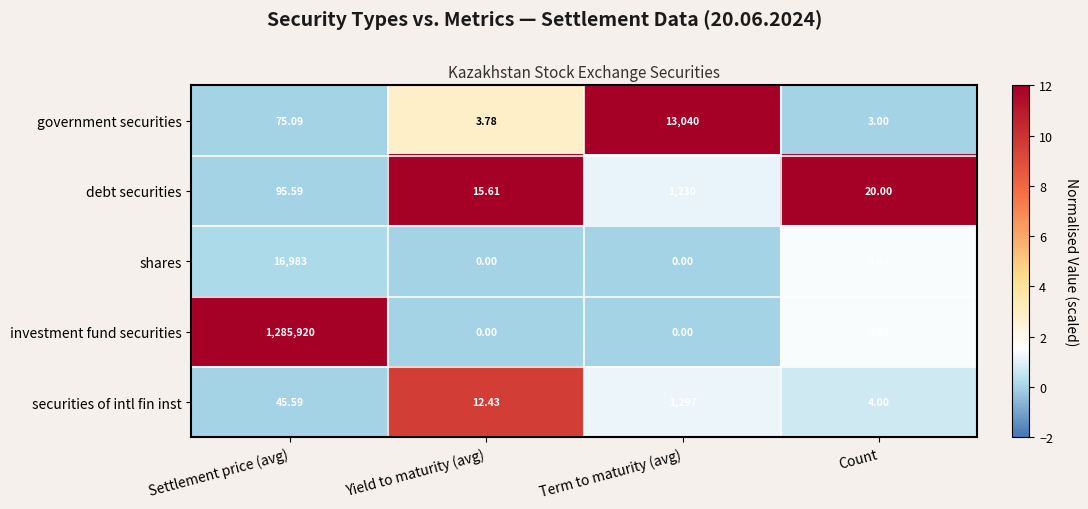

Where is securities of intl fin inst nearest to the value 650?

Settlement price (avg)